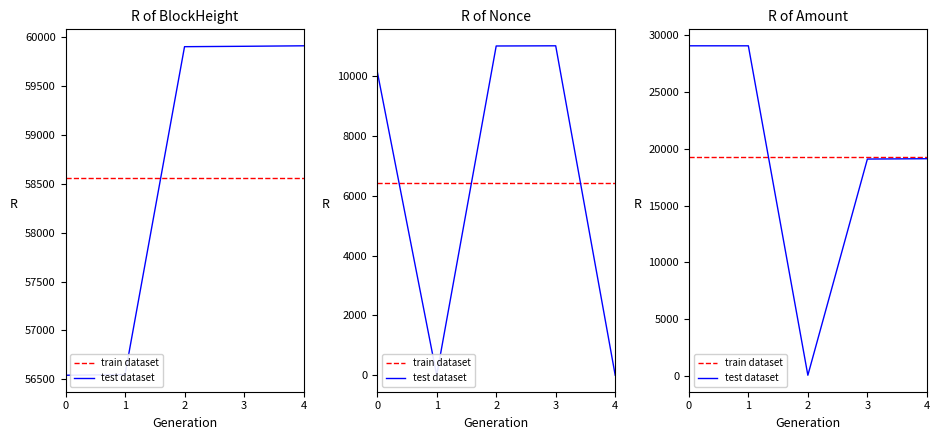

True or false: train dataset and test dataset cross at least once.

True